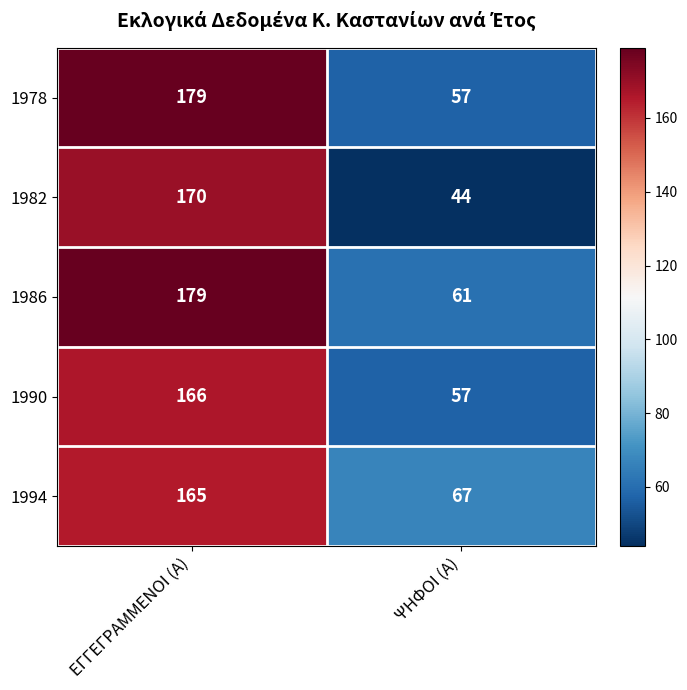

Which series has the largest range (max minus min)?

1982